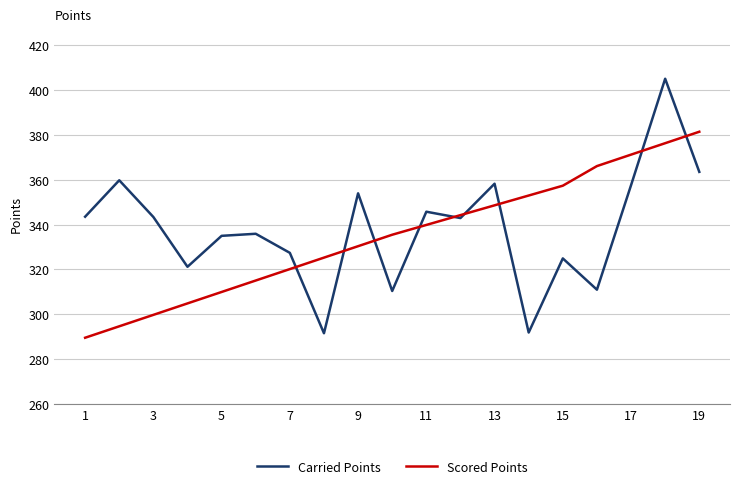

What is the minimum value for Scored Points?

289.6